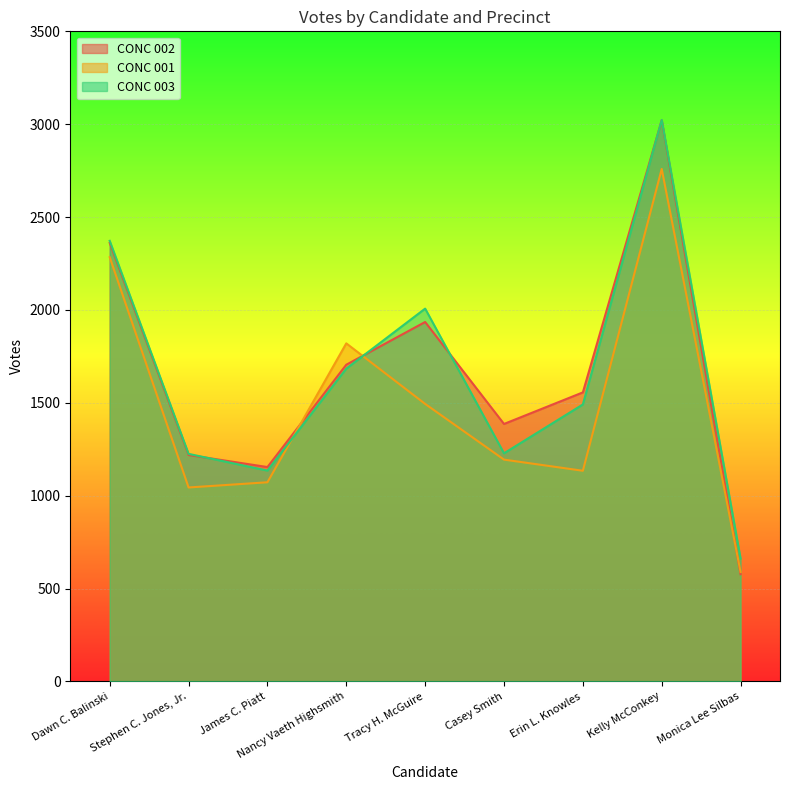

Between Nancy Vaeth Highsmith and Kelly McConkey, which is larger?

Kelly McConkey